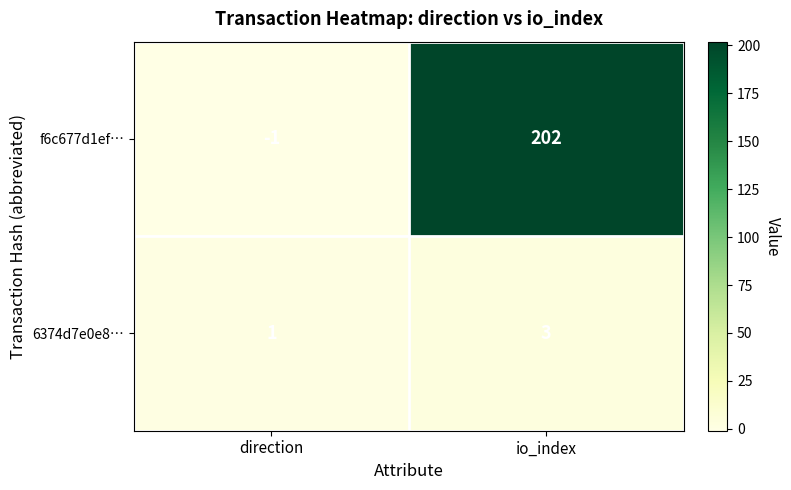

At which category is the sum across all series the highest?

io_index